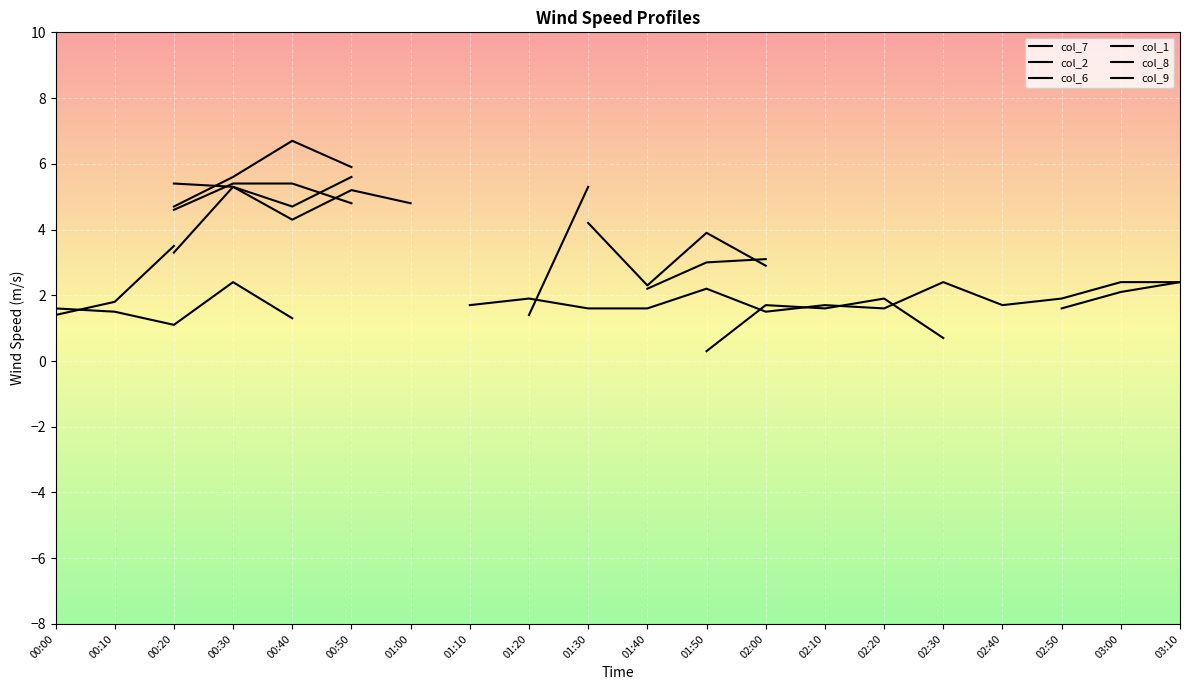

Count the number of data series in this chart.

6